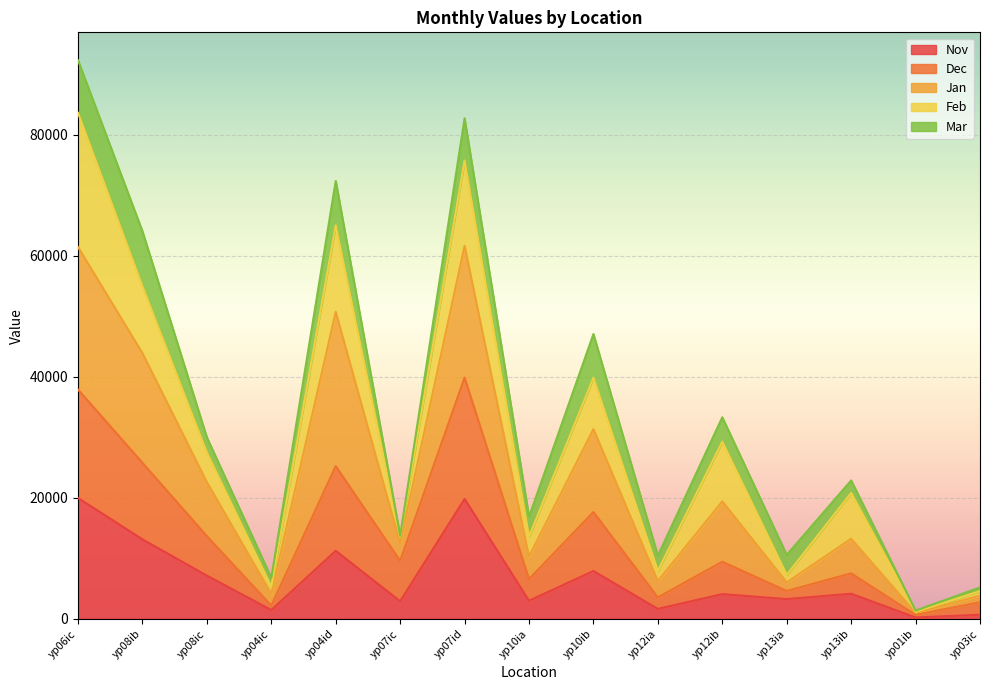

What are all the series names shown in the legend?

Nov, Dec, Jan, Feb, Mar